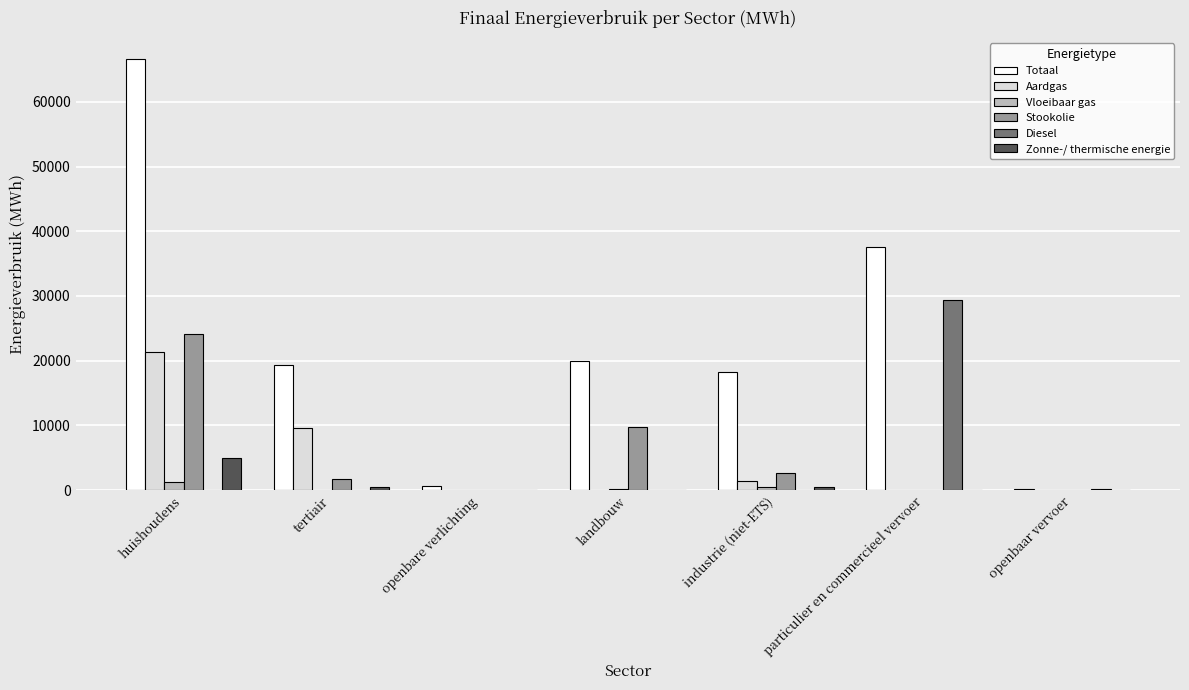

The Diesel series shows 0.0 at landbouw. True or false?

True